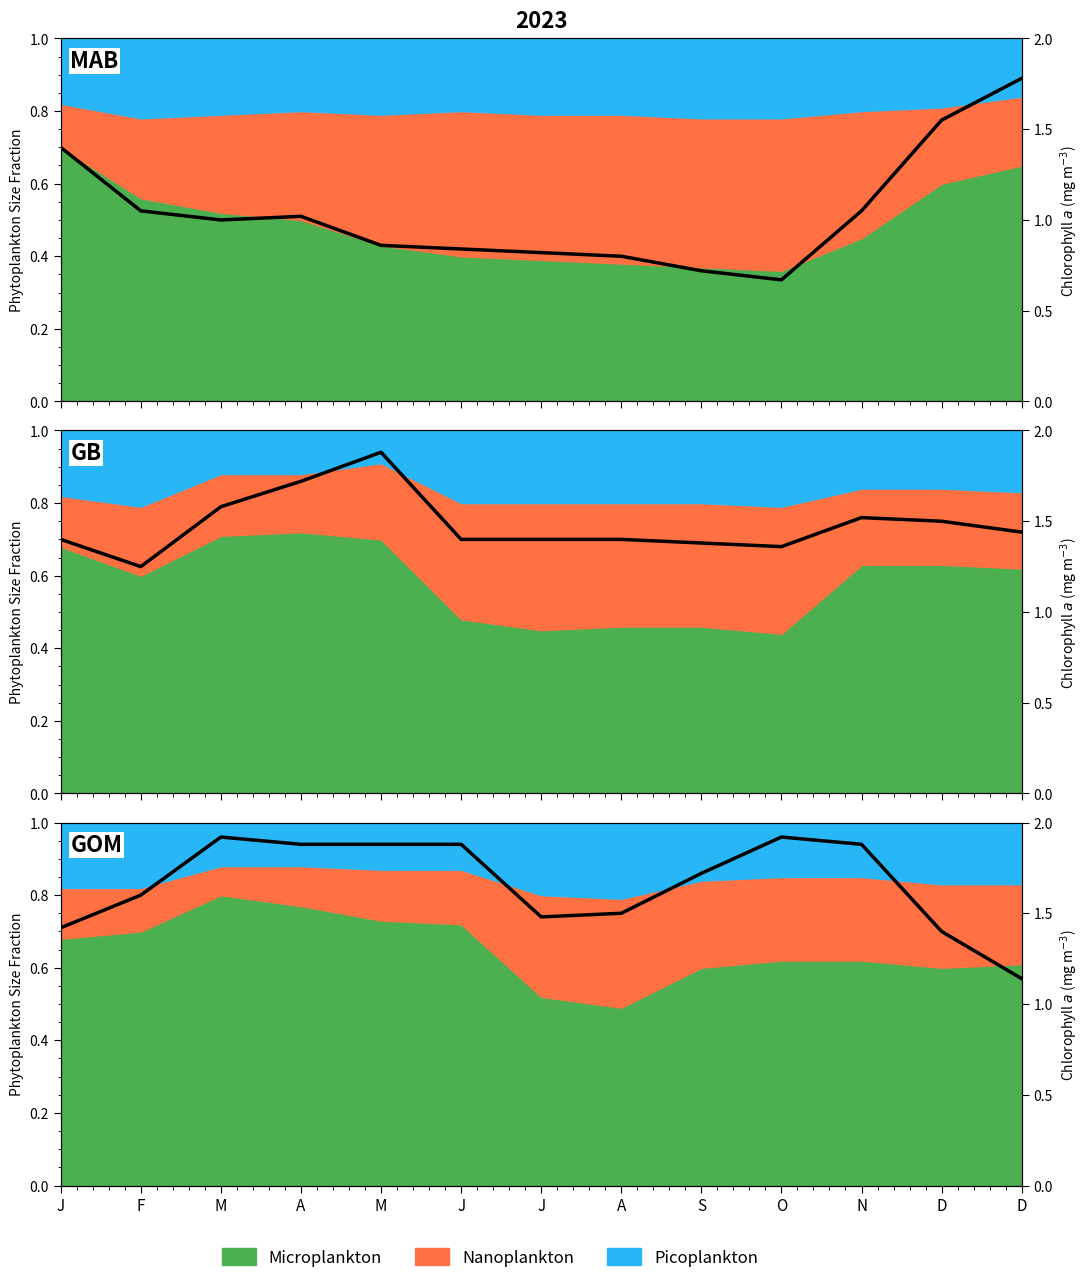

The chart shows a value of 1.7 at S. True or false?

True